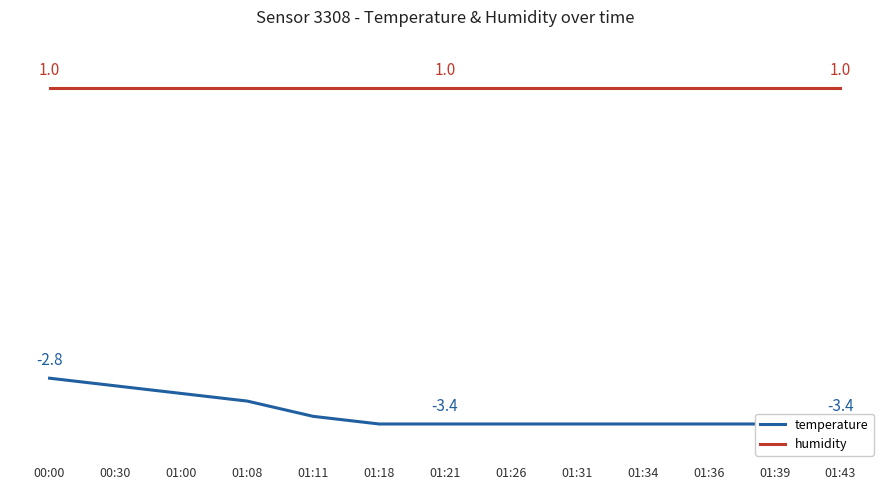

At 01:39, list the series in order from smallest to largest.

temperature, humidity